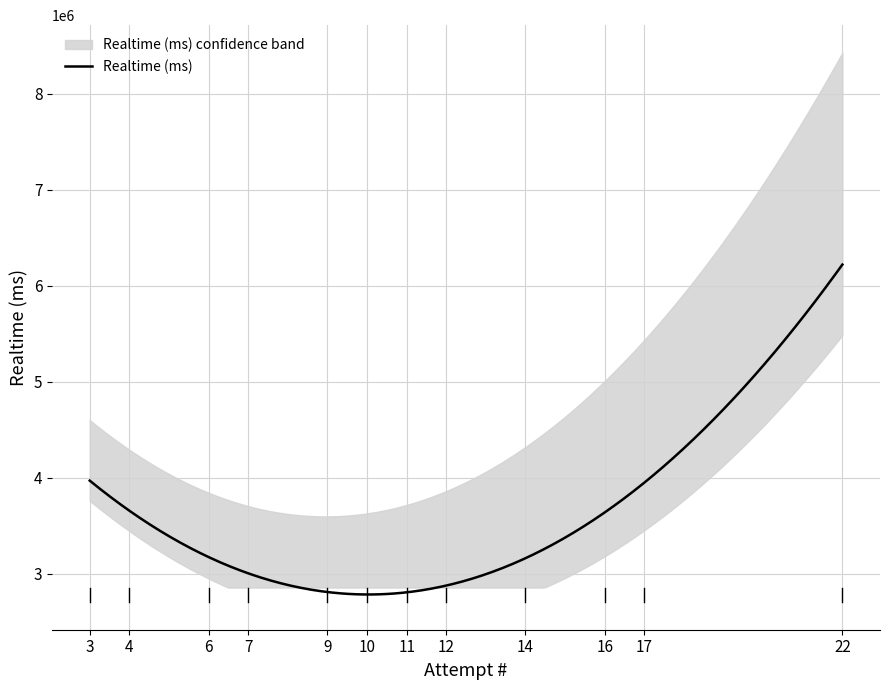

The value at 12 is 4577624. True or false?

False